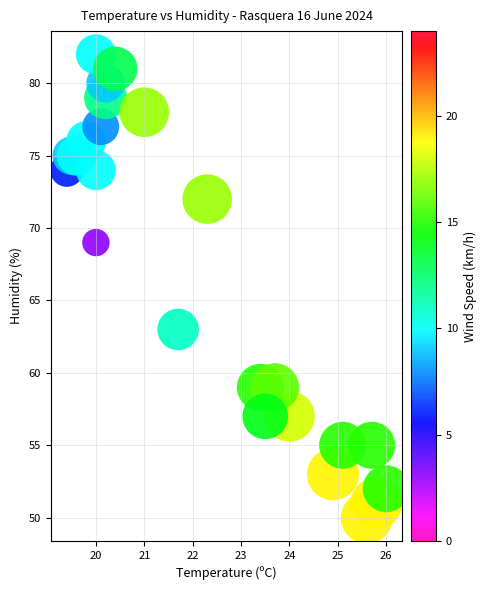

What is the range of Y values (max minus min)?

32